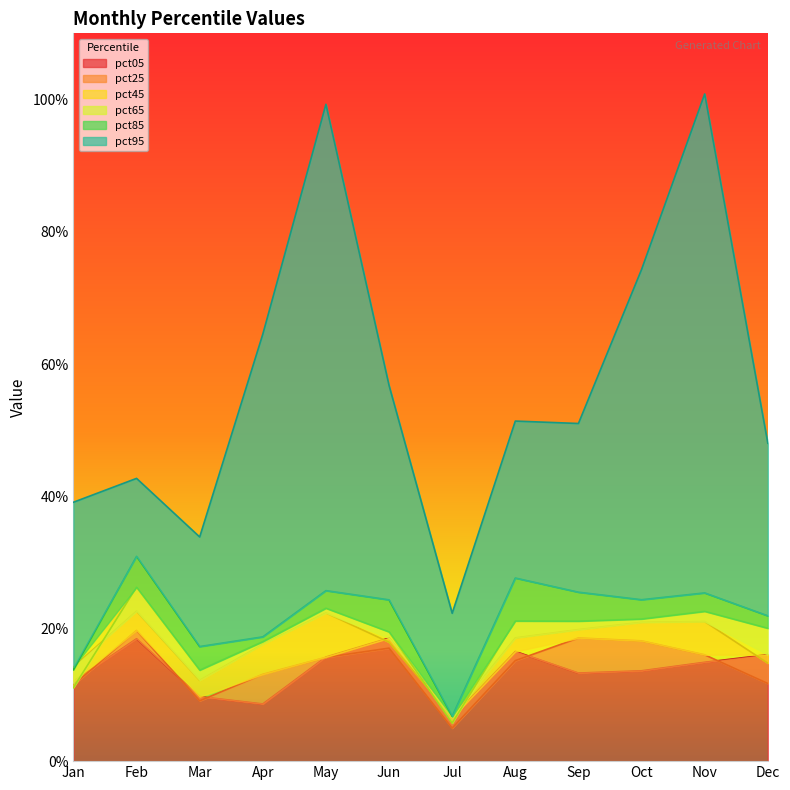

Reading left to right, transcribe all the data shown in this chart.

pct05: 0.1	0.2	0.1	0.1	0.2	0.2	0.1	0.2	0.1	0.1	0.1	0.2
pct25: 0.1	0.2	0.1	0.1	0.2	0.2	0.0	0.2	0.2	0.2	0.2	0.1
pct45: 0.1	0.2	0.1	0.2	0.2	0.2	0.1	0.2	0.2	0.2	0.2	0.1
pct65: 0.1	0.3	0.1	0.2	0.2	0.2	0.1	0.2	0.2	0.2	0.2	0.2
pct85: 0.1	0.3	0.2	0.2	0.3	0.2	0.1	0.3	0.3	0.2	0.3	0.2
pct95: 0.4	0.4	0.3	0.6	1.0	0.6	0.2	0.5	0.5	0.7	1.0	0.5